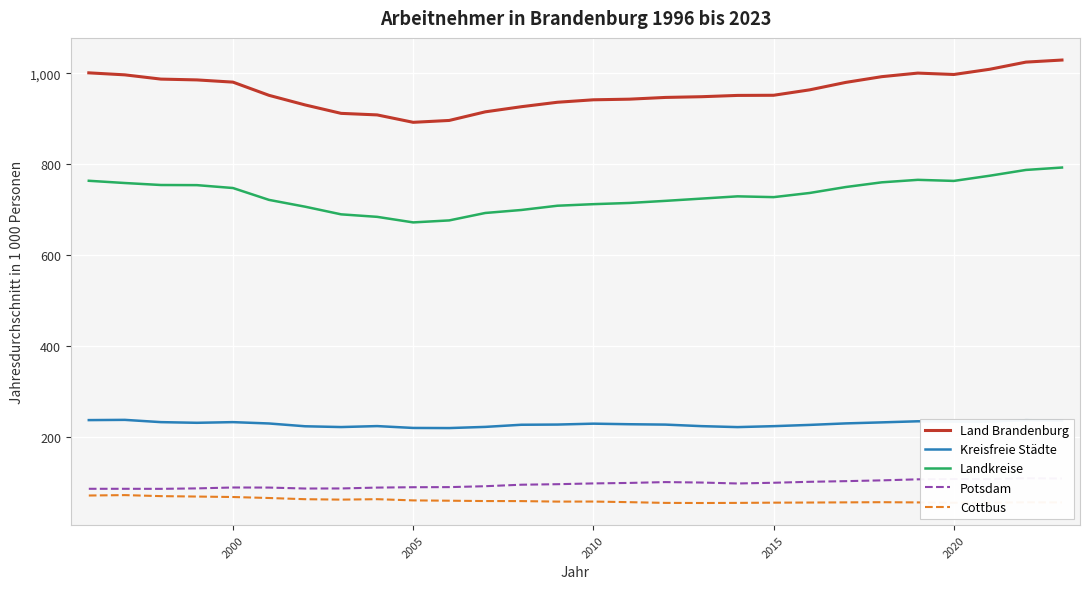

True or false: Kreisfreie Städte and Land Brandenburg intersect in this chart.

False